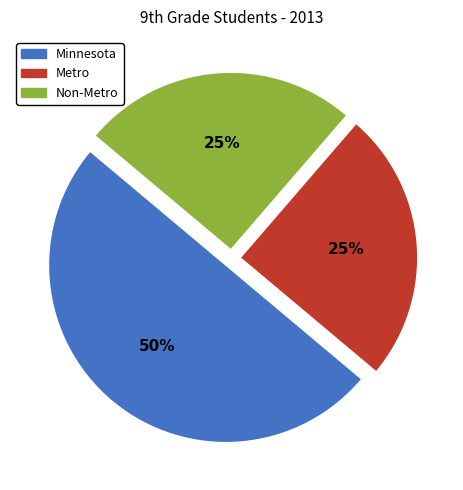

True or false: Metro accounts for 18% of the total.

False